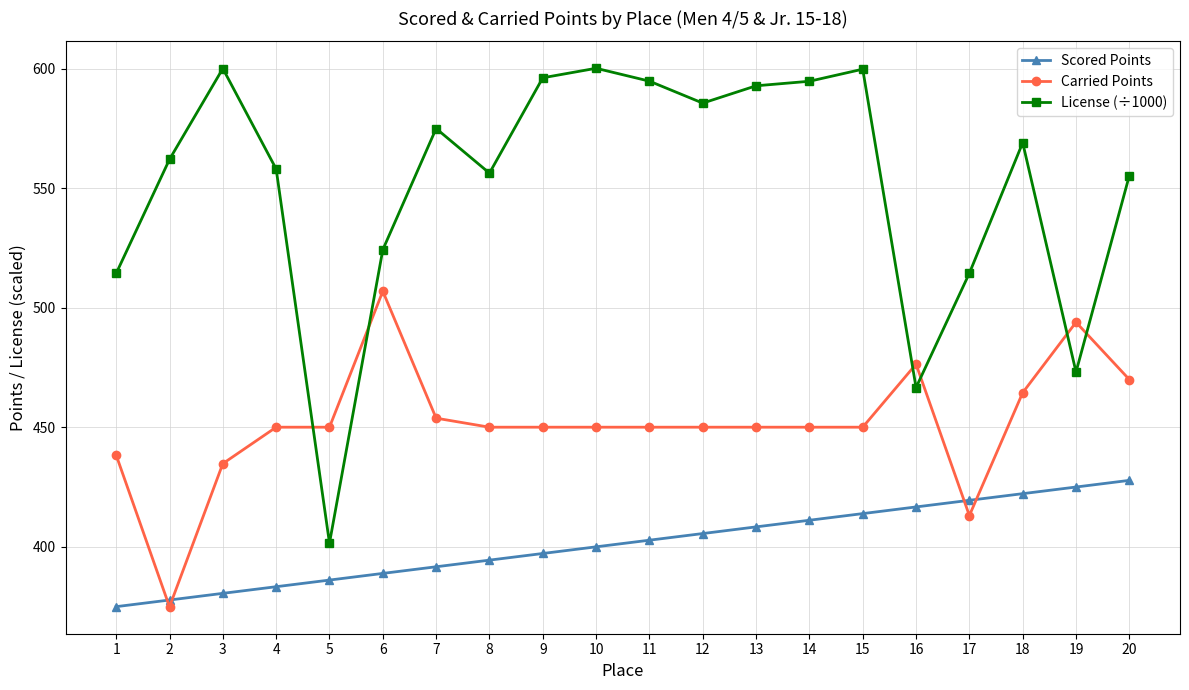

What are all the series names shown in the legend?

Scored Points, Carried Points, License (÷1000)